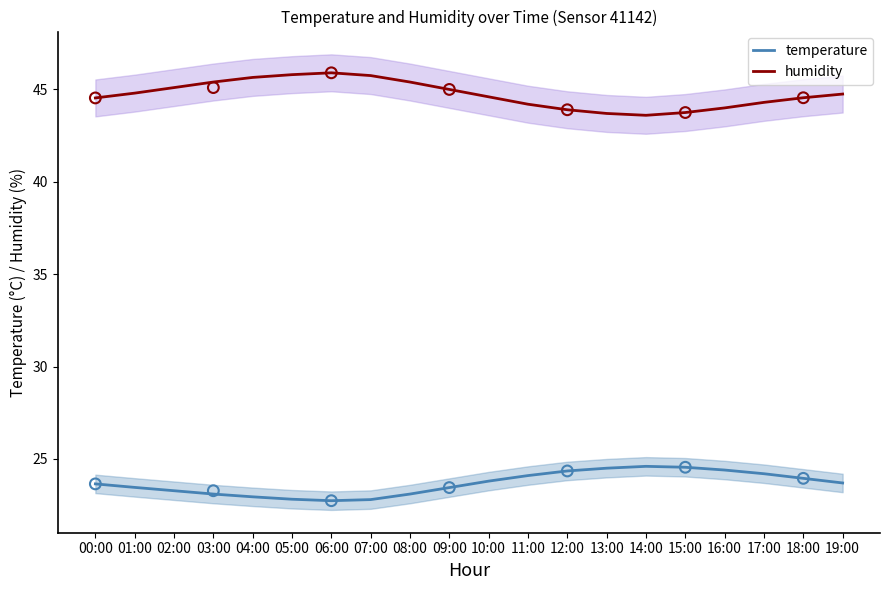

What are all the series names shown in the legend?

humidity, temperature